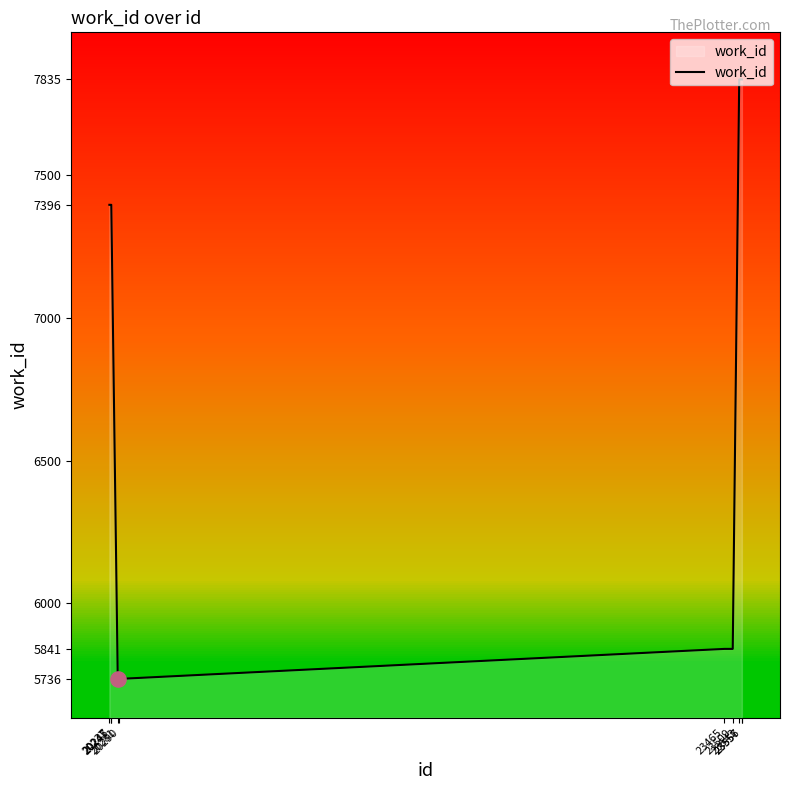

What is the change in value from 20247 to 23465?

-1555